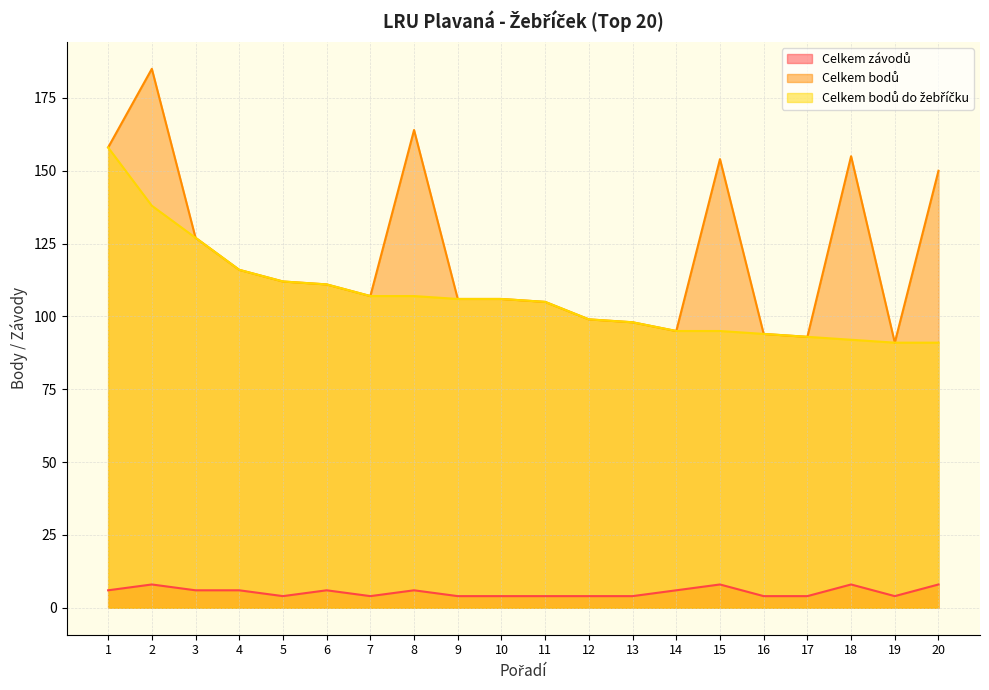

What is the total value across all series at 17?

190